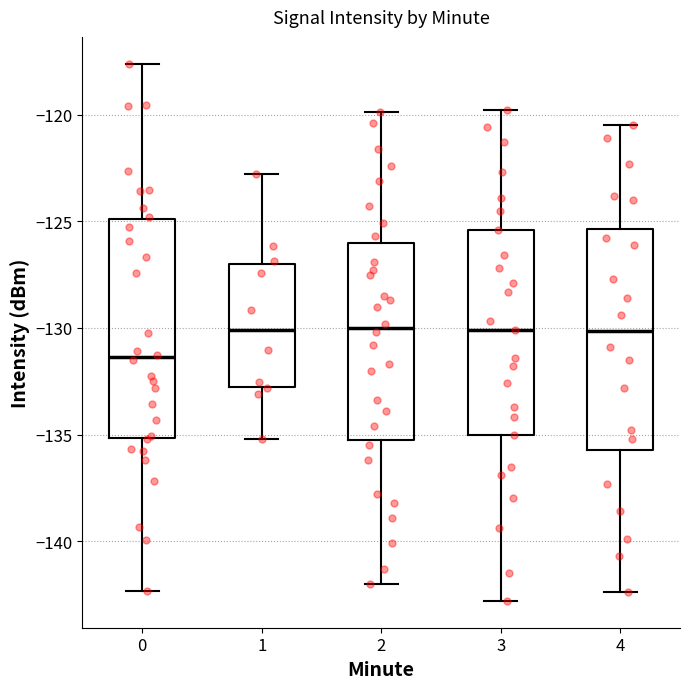

Reading left to right, read every box against the y-axis: the position of its median line, the range the box covers, and the ends of its whiskers. The values are not printed on the chart, so give them approximately, as read against the axis.

0: median -131.5, box -135.0 to -125.0, whiskers -142.5 to -117.5
1: median -130.0, box -133.0 to -127.0, whiskers -135.0 to -123.0
2: median -130.0, box -135.5 to -126.0, whiskers -142.0 to -120.0
3: median -130.0, box -135.0 to -125.5, whiskers -143.0 to -120.0
4: median -130.0, box -135.5 to -125.5, whiskers -142.5 to -120.5